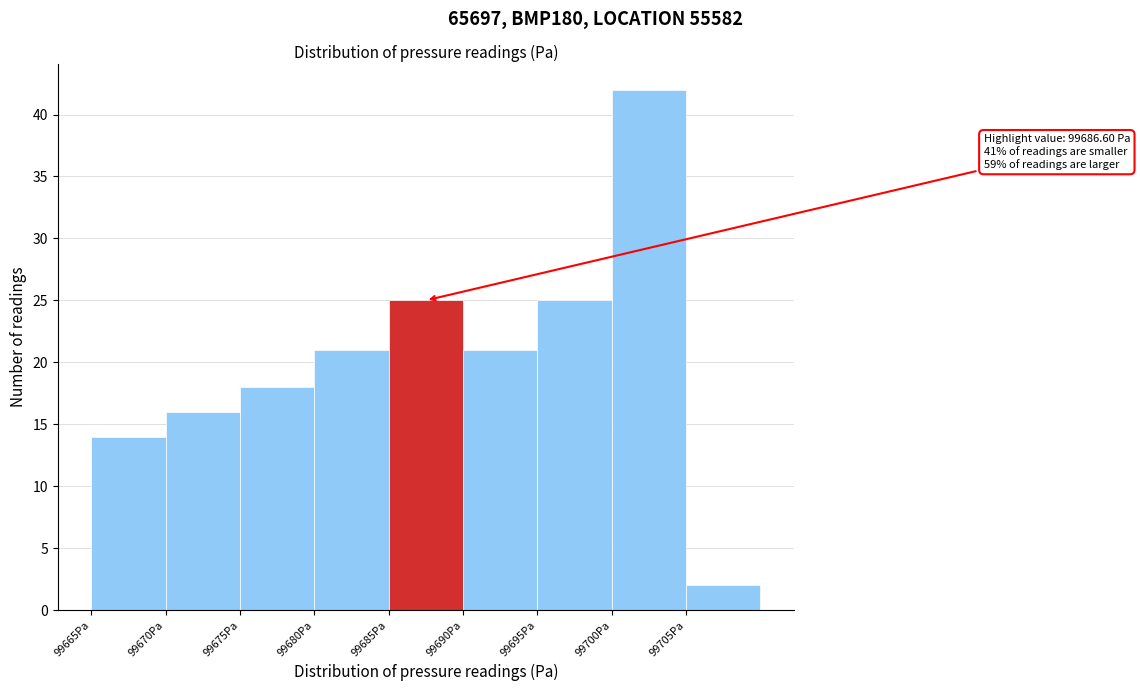

Which range on the x-axis has the tallest bar?

99700 to 99705